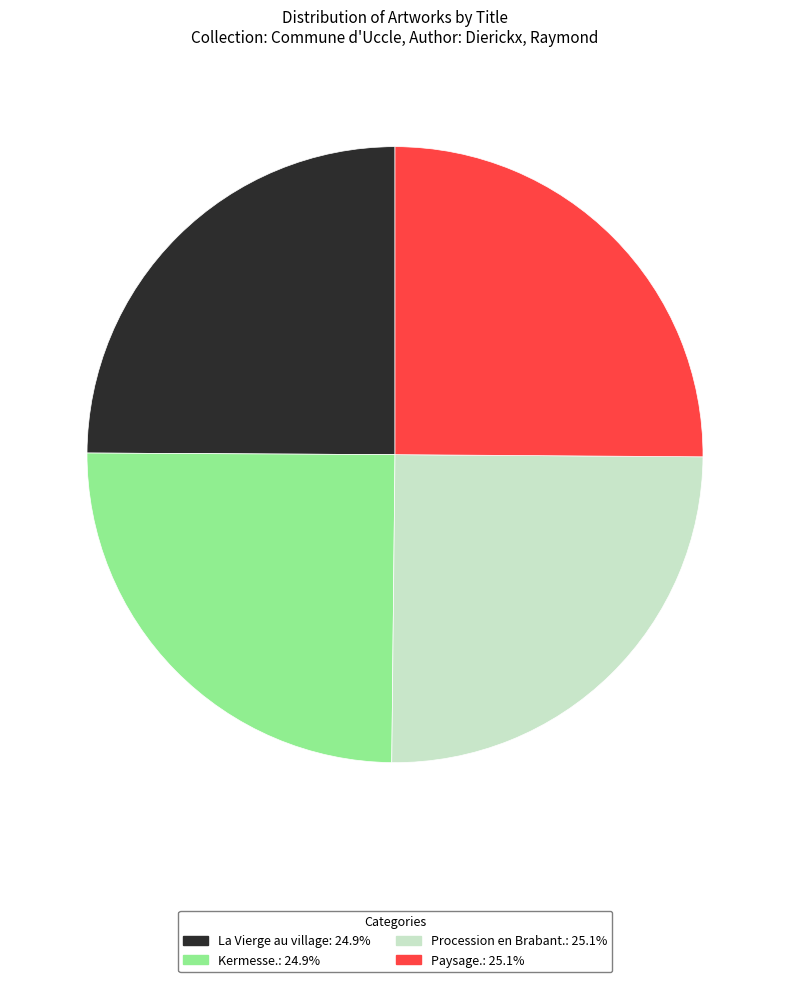

How many segments does this pie chart have?

4